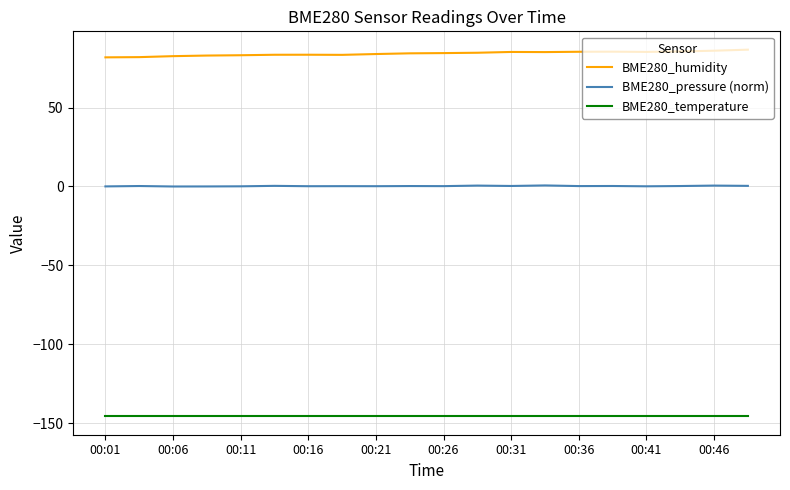

True or false: BME280_humidity and BME280_pressure (norm) cross at least once.

False